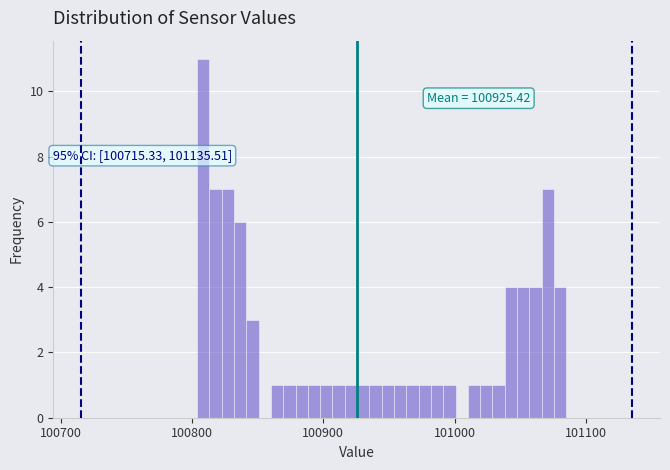

Read against the x-axis, roughly where is the centre of the tallest bar?

100810